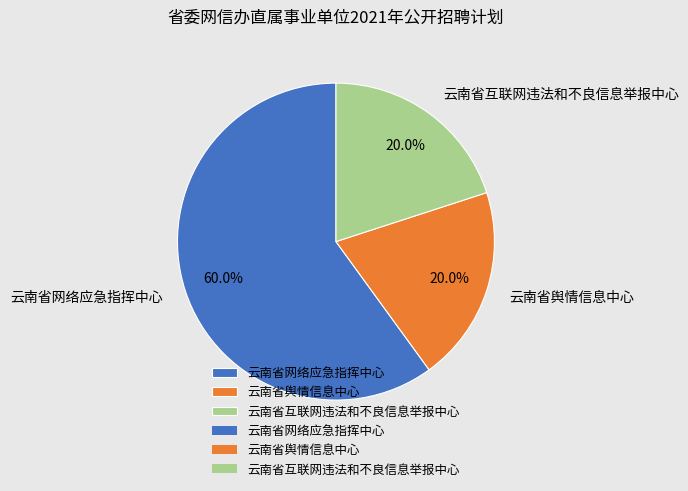

What percentage is the 云南省网络应急指挥中心 slice, to the nearest percent?

60%